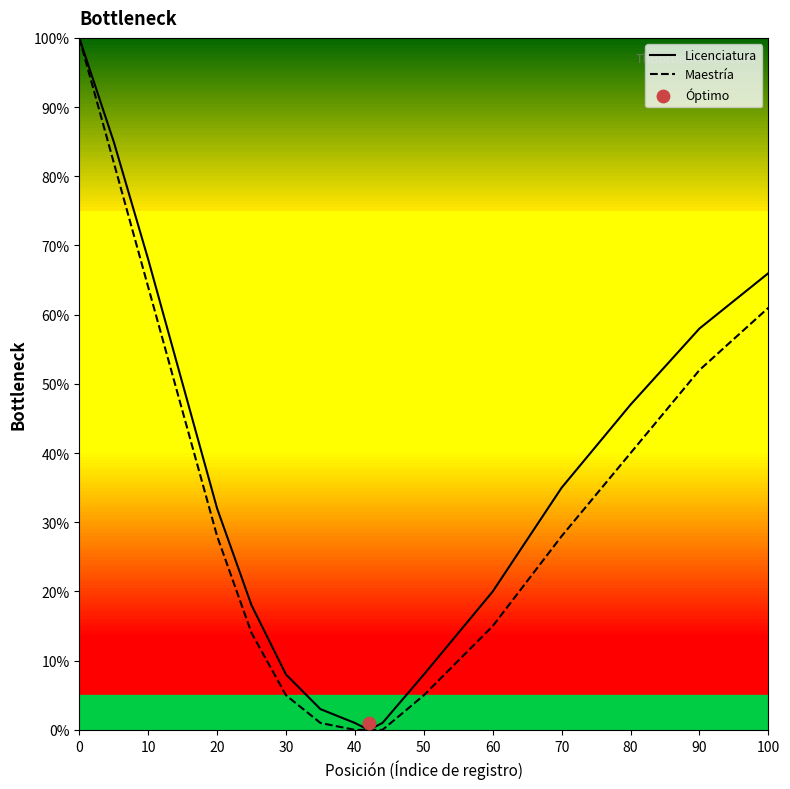

What are all the series names shown in the legend?

Licenciatura, Maestría